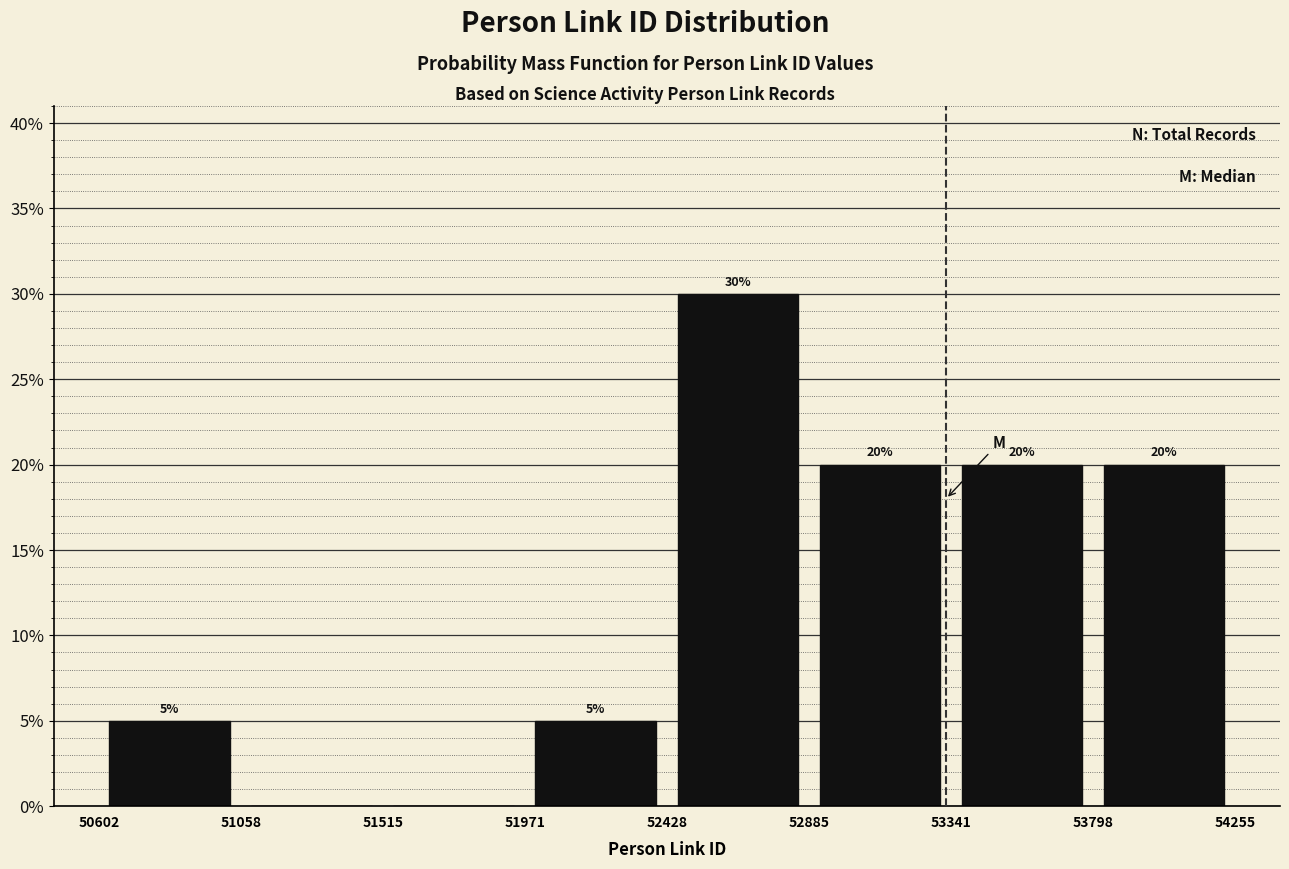

Over which range of the x-axis is the bar tallest?

52428 to 52885